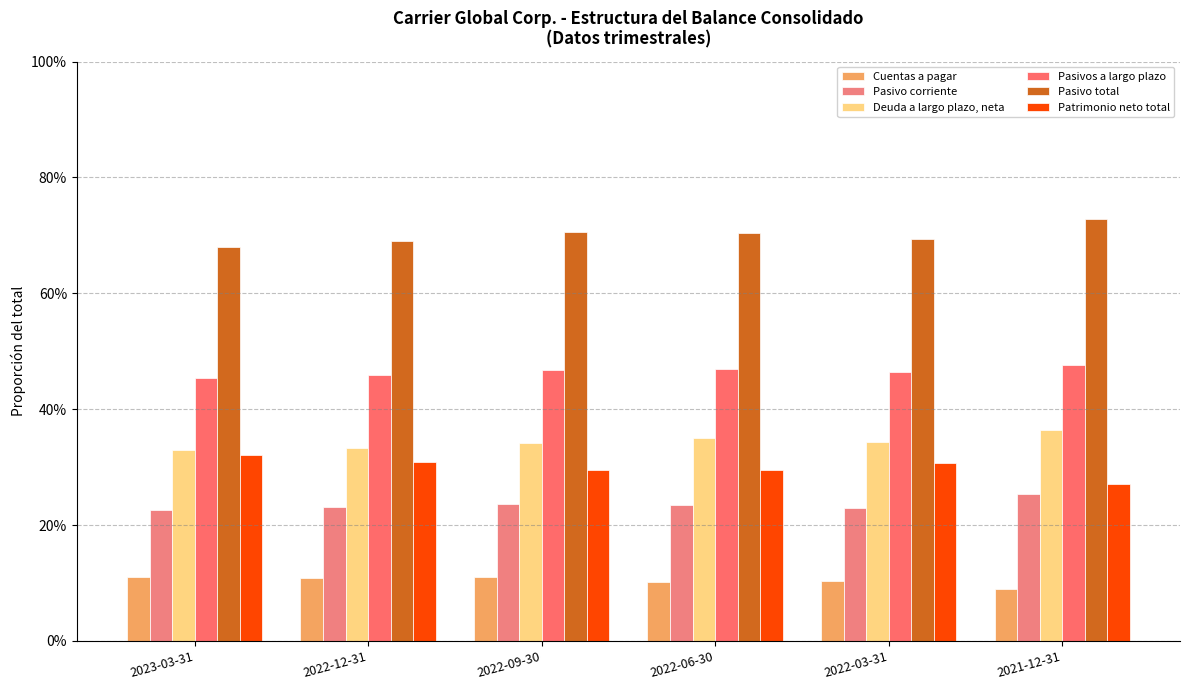

Are the bars horizontal?

No